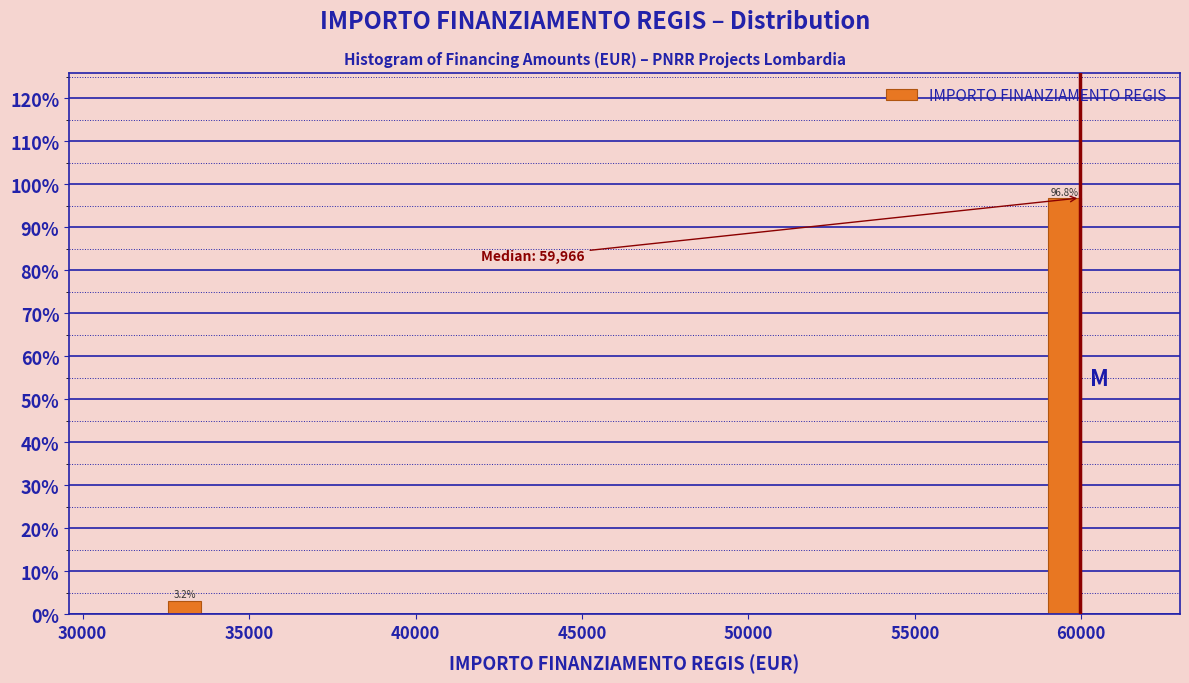

Around what value on the x-axis is the tallest bar? Give the approximate position of its centre, as read against the axis.

59500